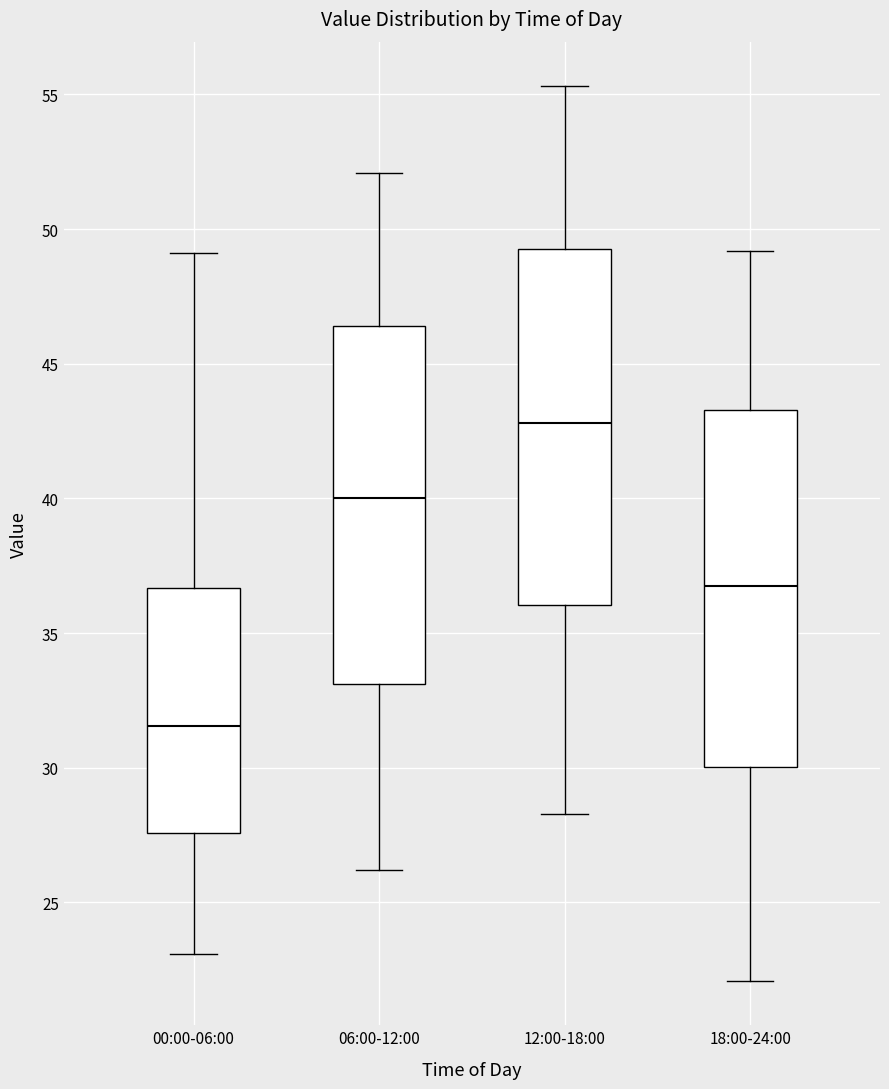

Reading left to right, read every box against the y-axis: the position of its median line, the range the box covers, and the ends of its whiskers. The values are not printed on the chart, so give them approximately, as read against the axis.

00:00-06:00: median 31.5, box 27.5 to 36.5, whiskers 23.0 to 49.0
06:00-12:00: median 40.0, box 33.0 to 46.5, whiskers 26.0 to 52.0
12:00-18:00: median 43.0, box 36.0 to 49.5, whiskers 28.5 to 55.5
18:00-24:00: median 37.0, box 30.0 to 43.5, whiskers 22.0 to 49.0